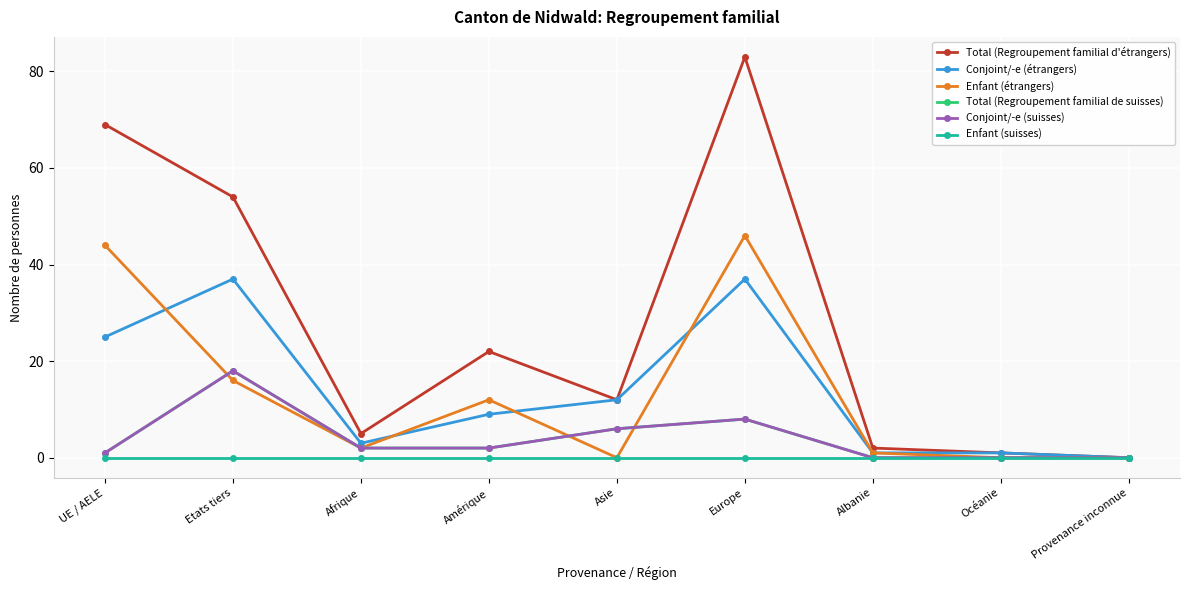

Which series has the largest total across all categories?

Total (Regroupement familial d'étrangers)